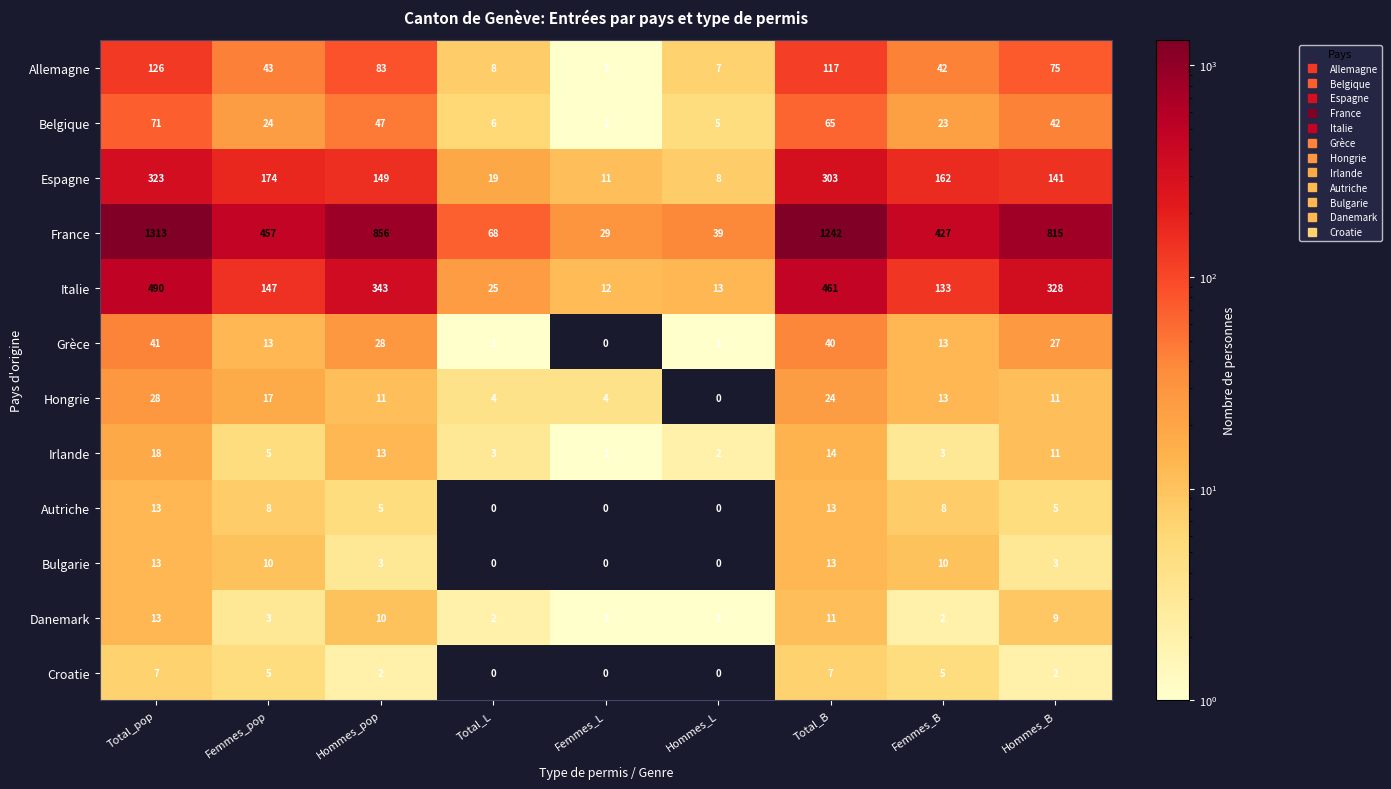

What is the difference between the highest and lowest values at Total_B?

1235